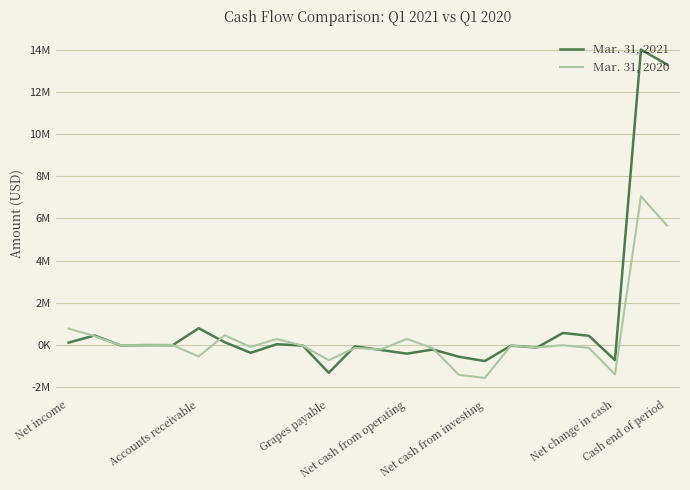

What is the maximum value shown in the chart?

13999755